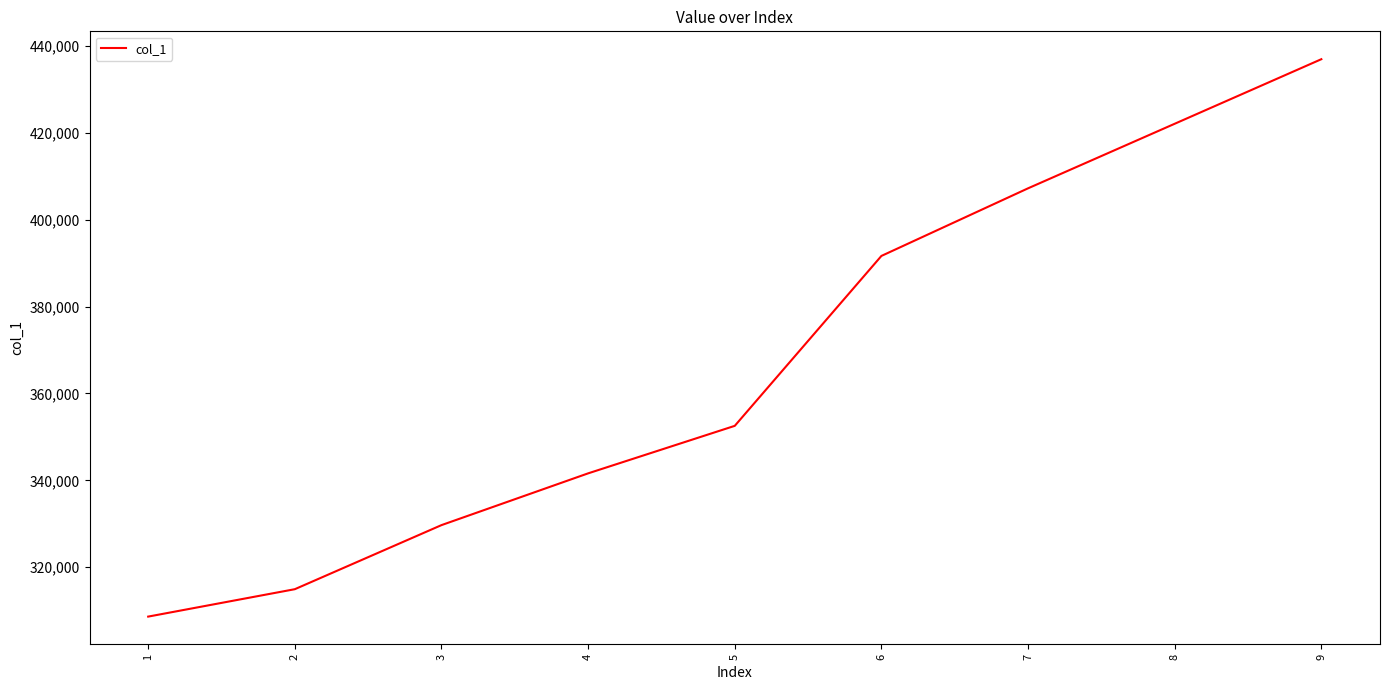

What is the approximate value at 7?

407201